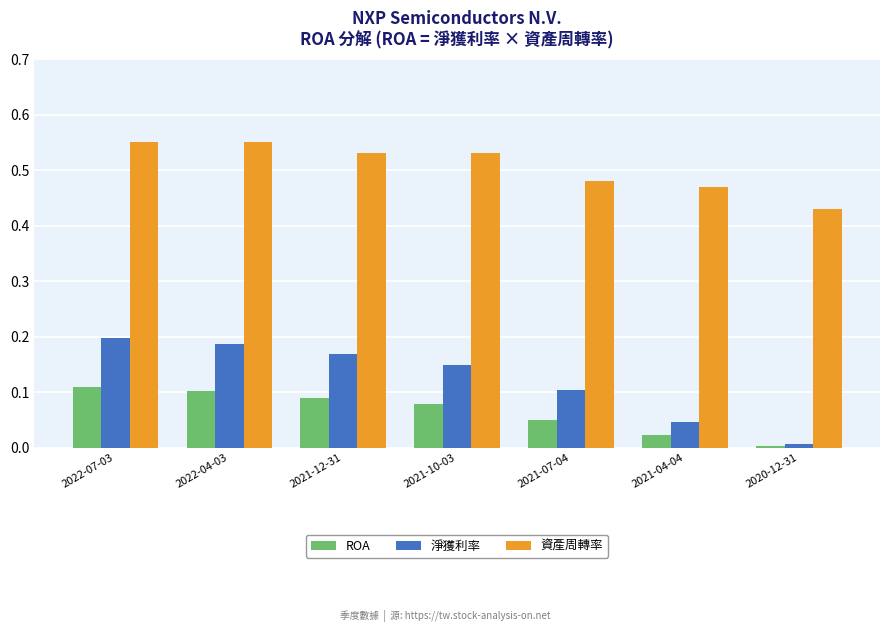

What is the total value across all series at 2022-04-03?

0.8